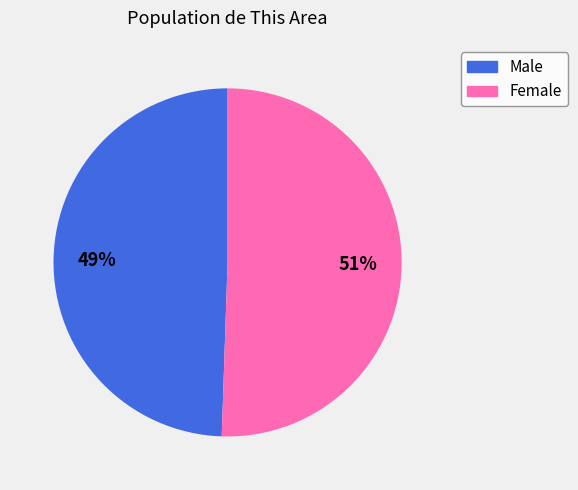

To the nearest percent, what is the combined percentage of Female and Male?

100%